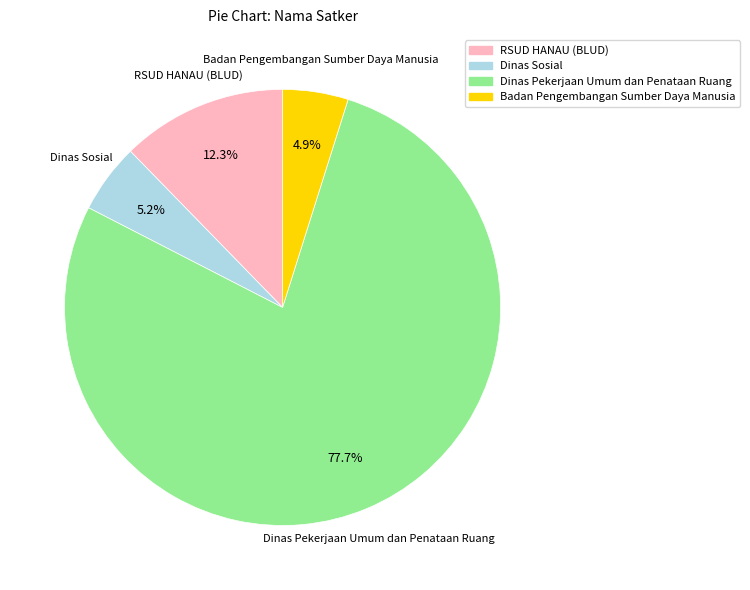

Count the number of slices in the pie.

4